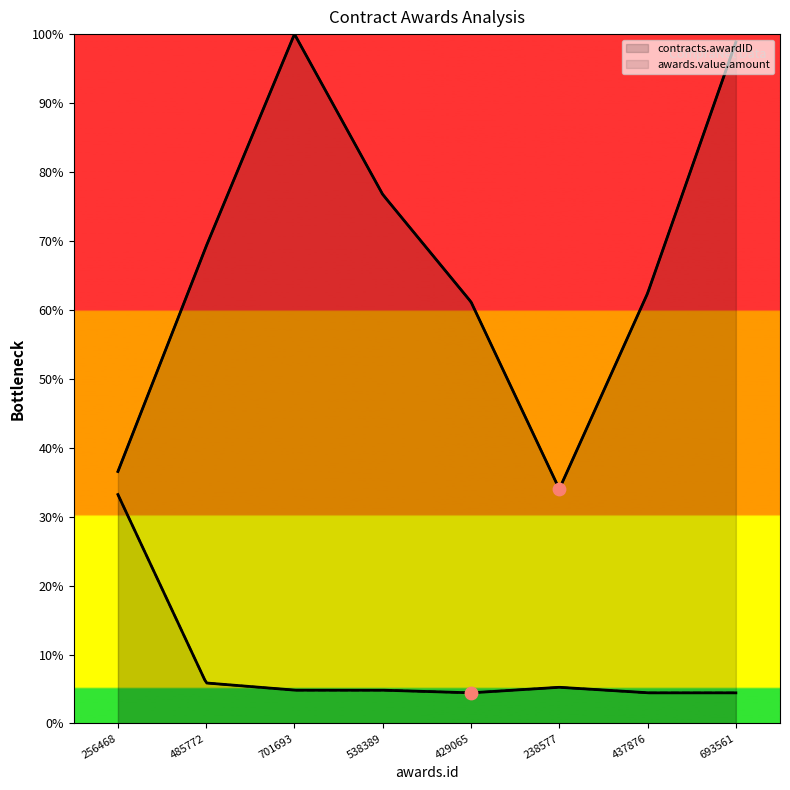

What are all the series names shown in the legend?

contracts.awardID, awards.value.amount